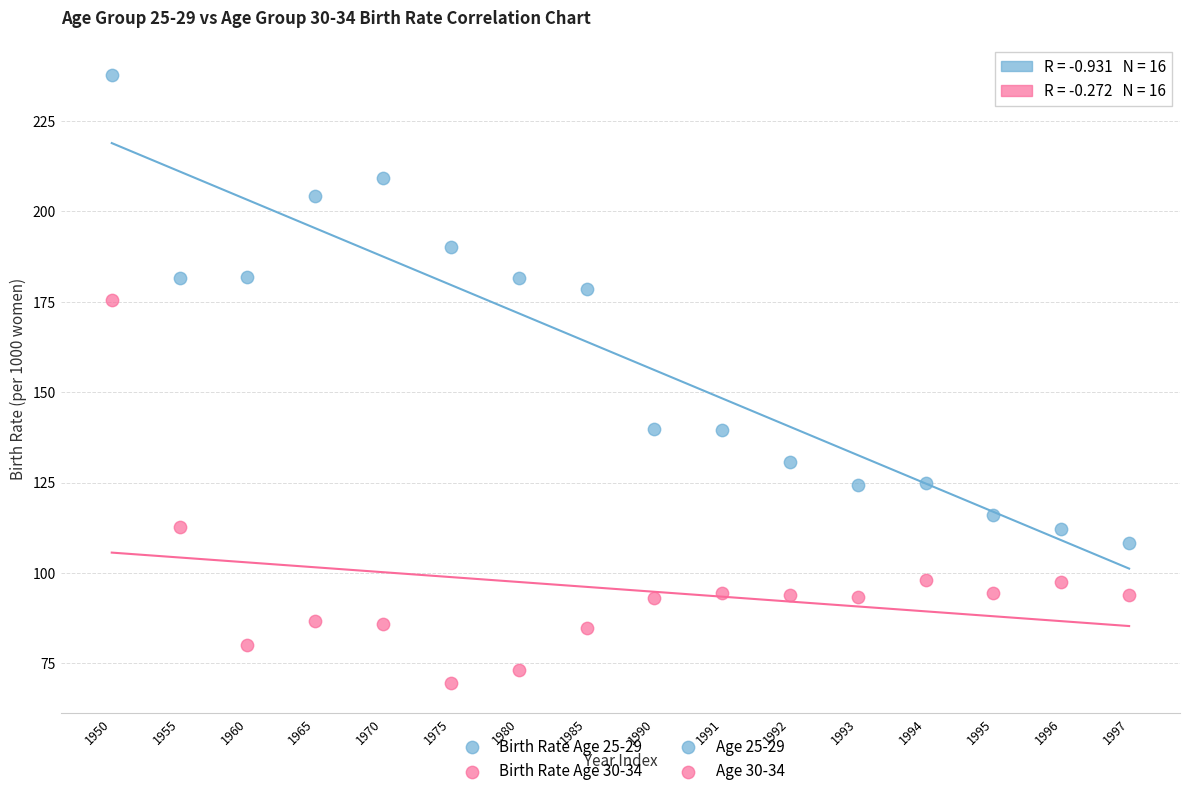

Which series reaches the minimum Y coordinate?

Birth Rate Age 30-34